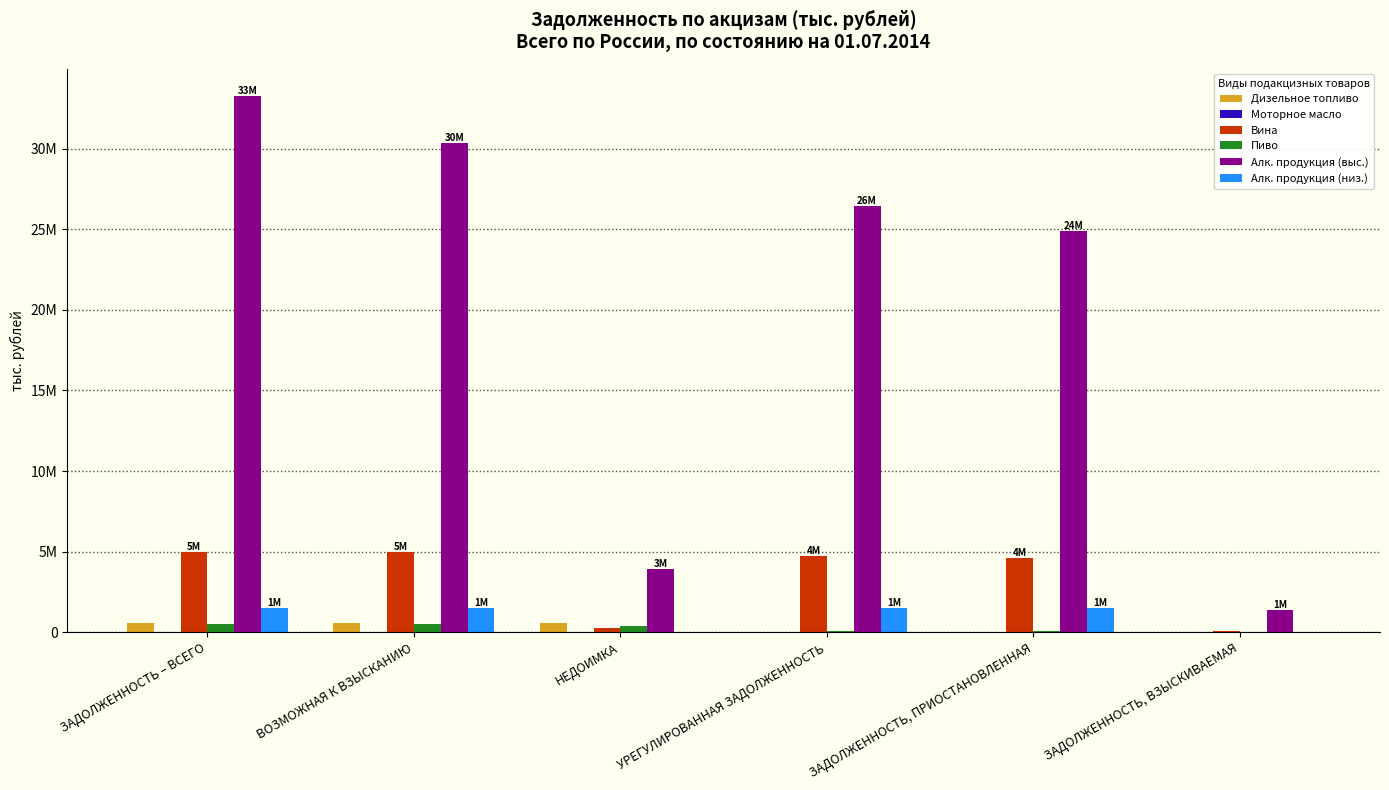

The value of Вина at ЗАДОЛЖЕННОСТЬ, ВЗЫСКИВАЕМАЯ is 84360. True or false?

False